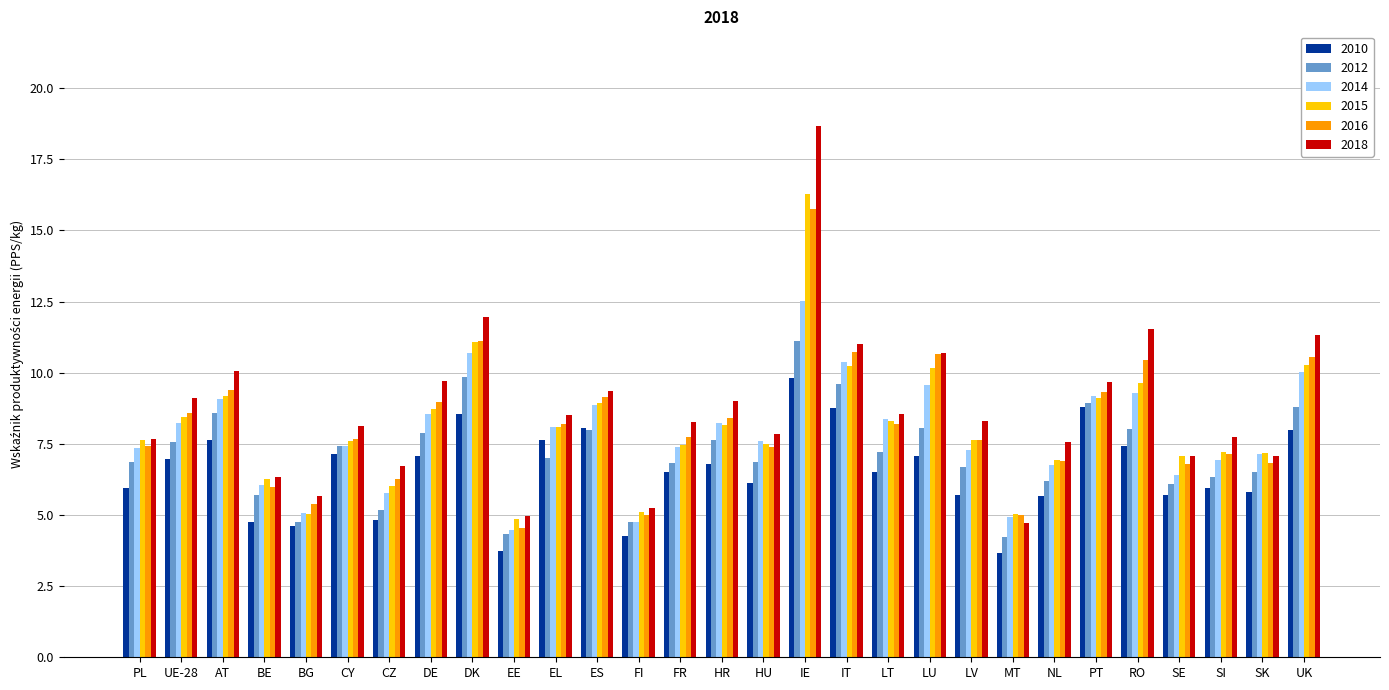

Is the value of 2014 at UE-28 greater than the value of 2010 at BE?

Yes